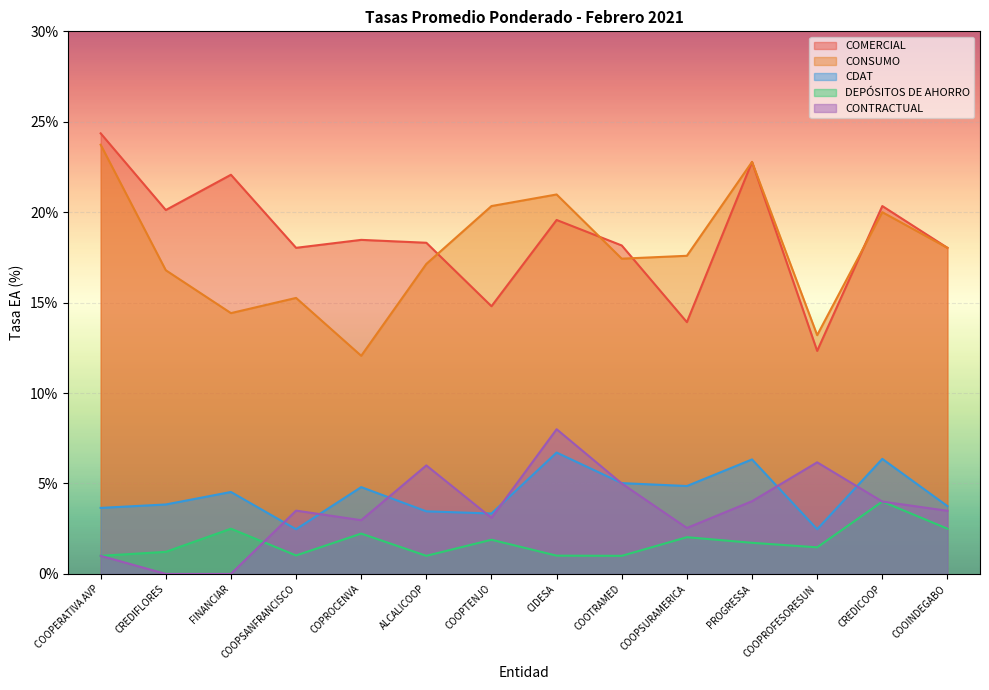

How many lines are shown in the chart?

5